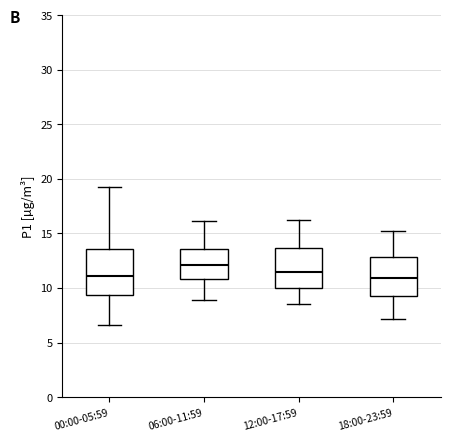

Reading left to right, transcribe this box plot: for each box, give where its median line is, the range the box spans, and where its two whiskers end, as read against the y-axis. The values are not printed on the chart, so give them approximately, as read against the axis.

00:00-05:59: median 11.0, box 9.5 to 13.5, whiskers 6.5 to 19.0
06:00-11:59: median 12.0, box 11.0 to 13.5, whiskers 9.0 to 16.0
12:00-17:59: median 11.5, box 10.0 to 13.5, whiskers 8.5 to 16.0
18:00-23:59: median 11.0, box 9.0 to 13.0, whiskers 7.0 to 15.0